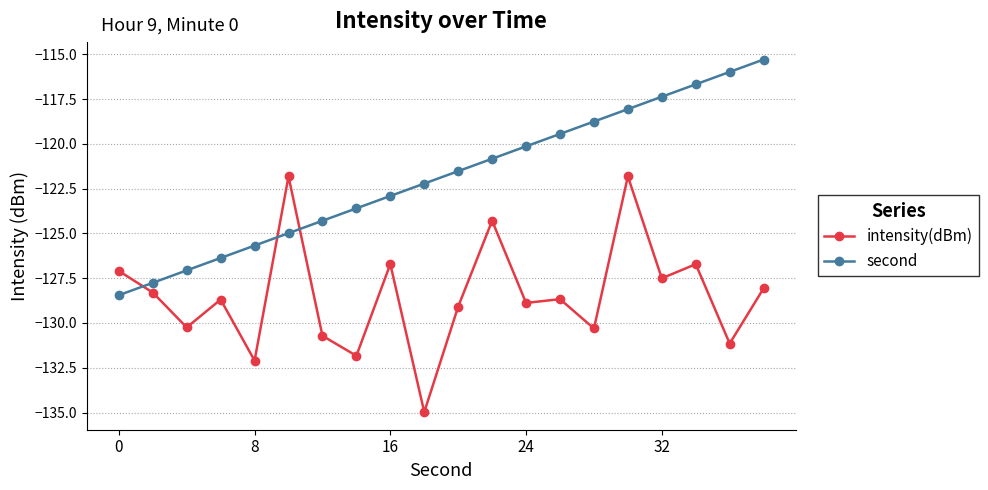

What is the minimum value for intensity(dBm)?

-135.0